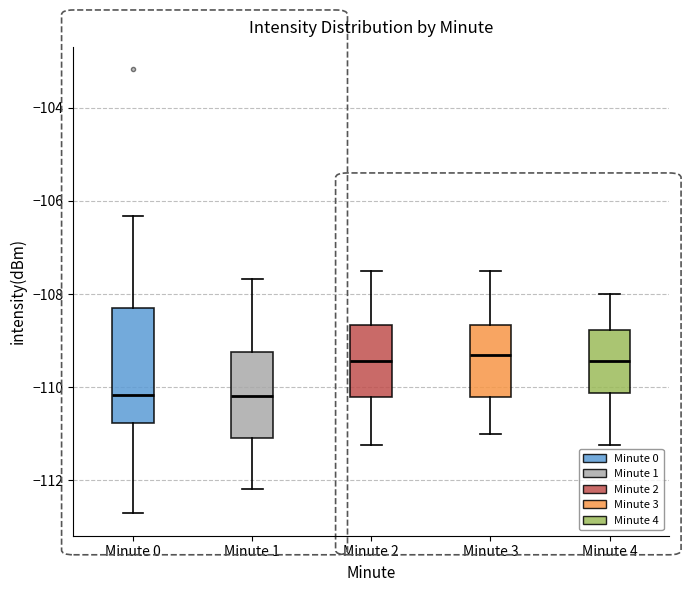

Reading left to right, read every box against the y-axis: the position of its median line, the range the box covers, and the ends of its whiskers. The values are not printed on the chart, so give them approximately, as read against the axis.

Minute 0: median -110.2, box -110.8 to -108.2, whiskers -112.8 to -106.4
Minute 1: median -110.2, box -111.0 to -109.2, whiskers -112.2 to -107.6
Minute 2: median -109.4, box -110.2 to -108.6, whiskers -111.2 to -107.4
Minute 3: median -109.4, box -110.2 to -108.6, whiskers -111.0 to -107.4
Minute 4: median -109.4, box -110.2 to -108.8, whiskers -111.2 to -108.0